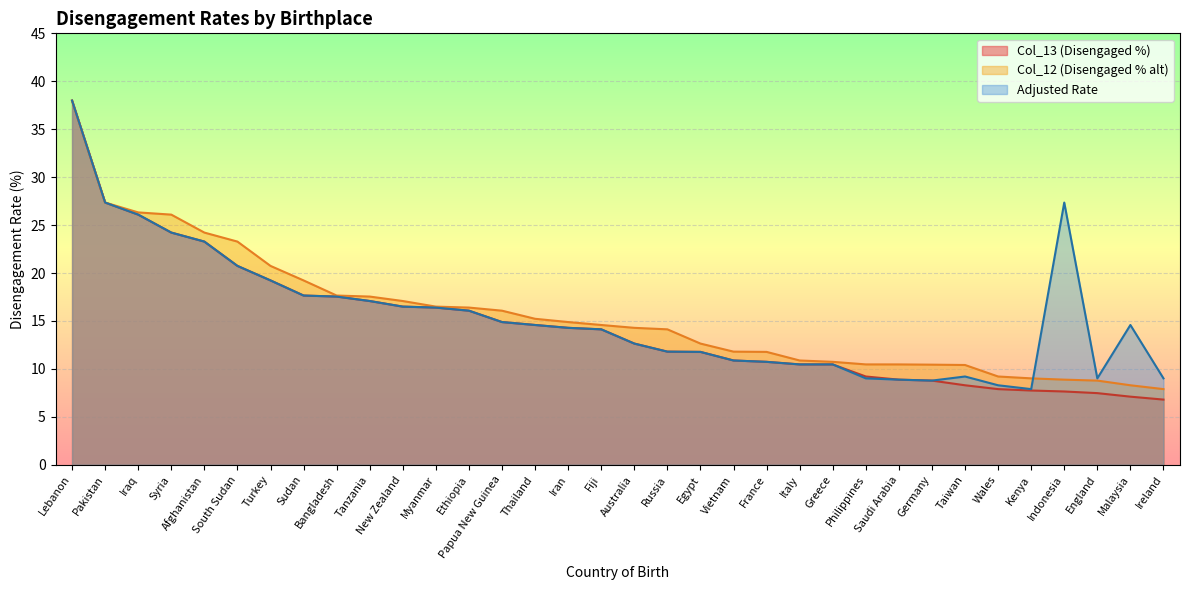

True or false: Adjusted has more than 0 interior local peaks.

True